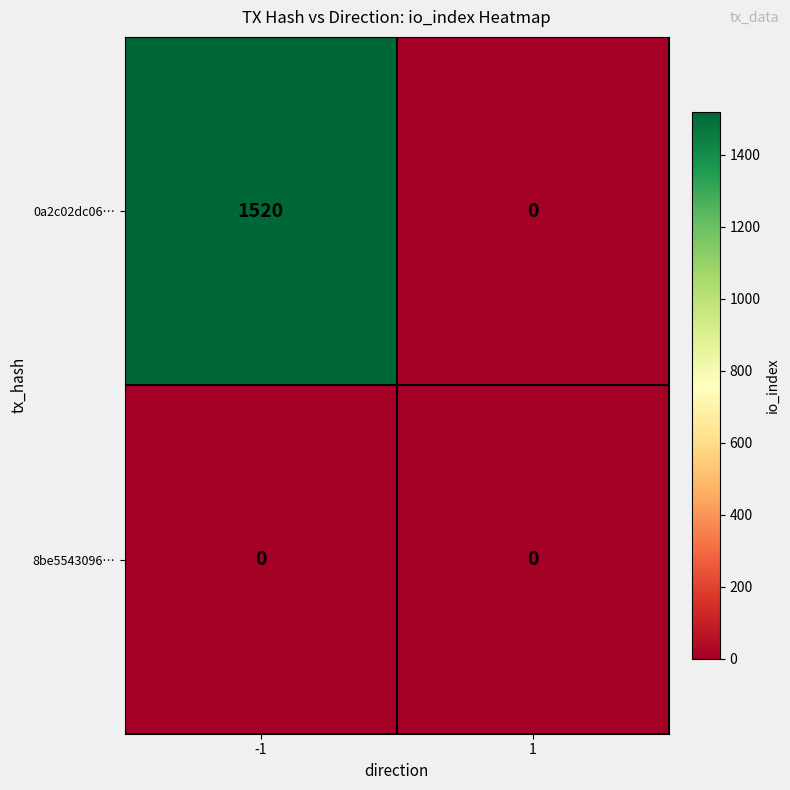

True or false: 8be5543096… has a value of 0 at 1.

True